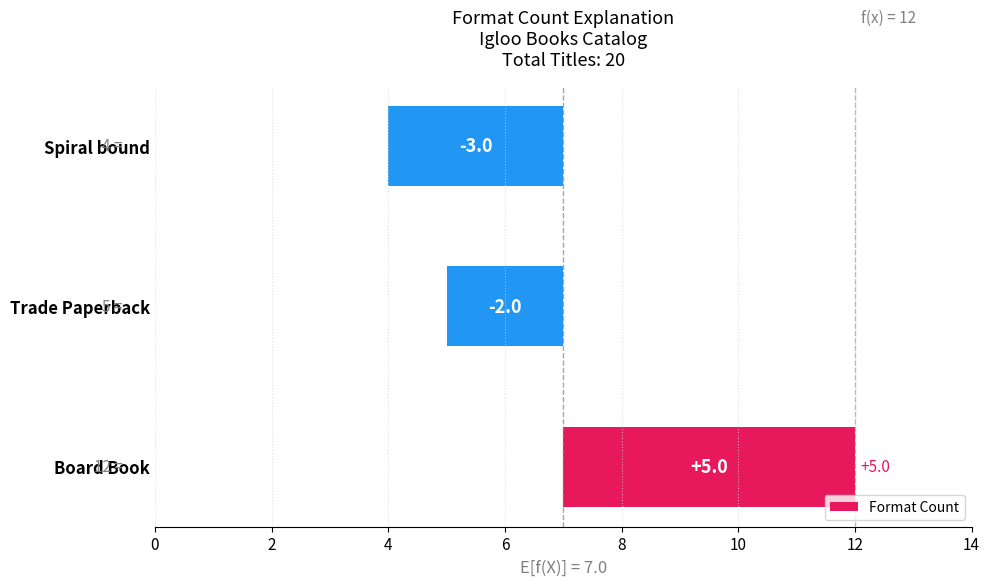

True or false: the data shows -3 at Spiral bound.

True